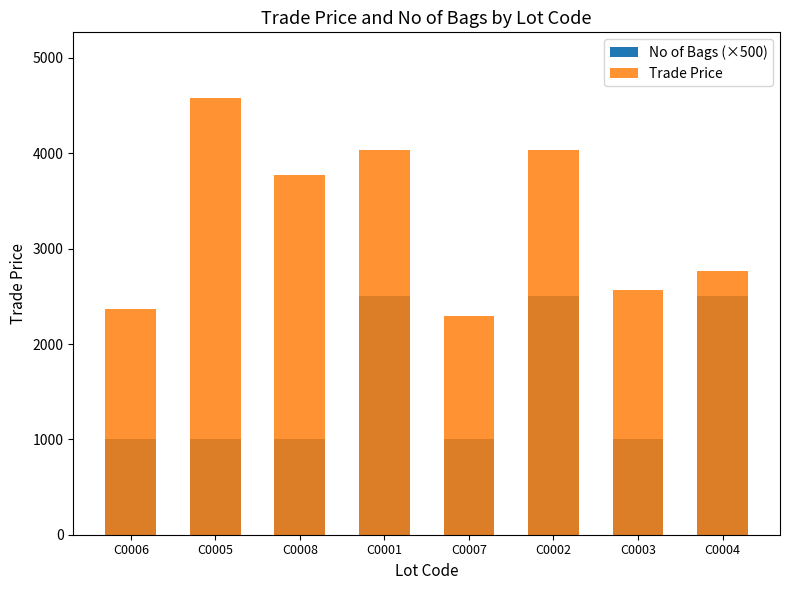

At how many categories does at least one series exceed 3937?

3